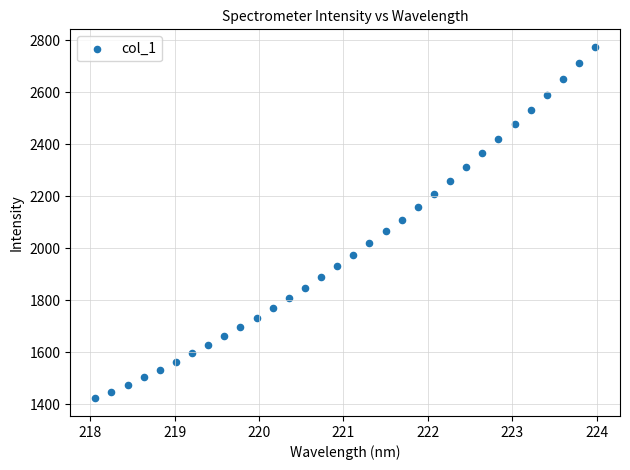

What is the range of Y values (max minus min)?

1351.4